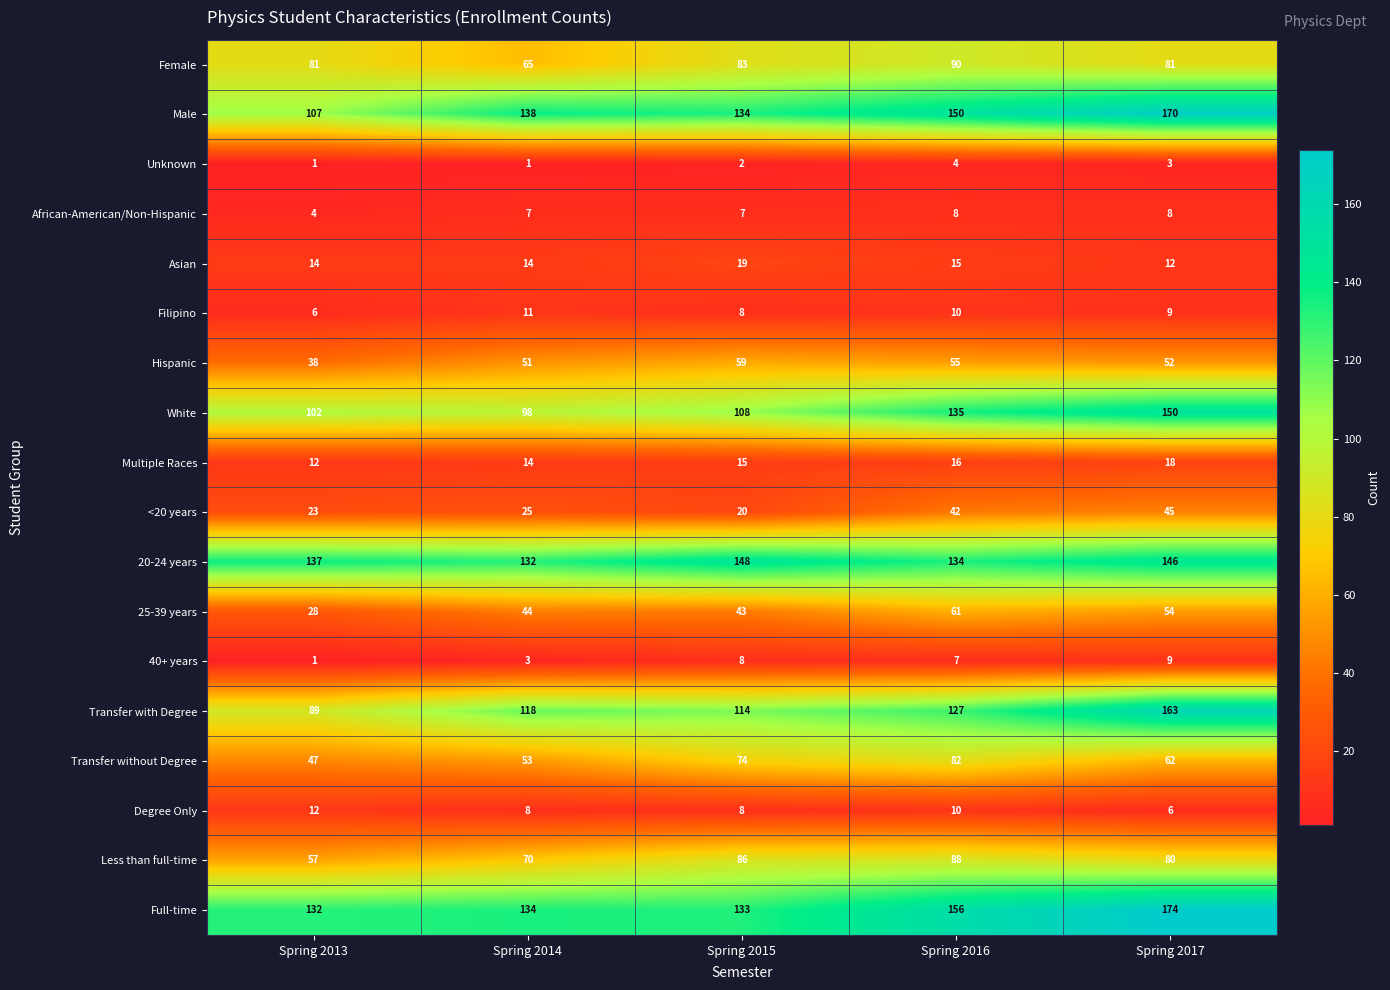

Which series changed the most between Spring 2015 and Spring 2017?

Transfer with Degree